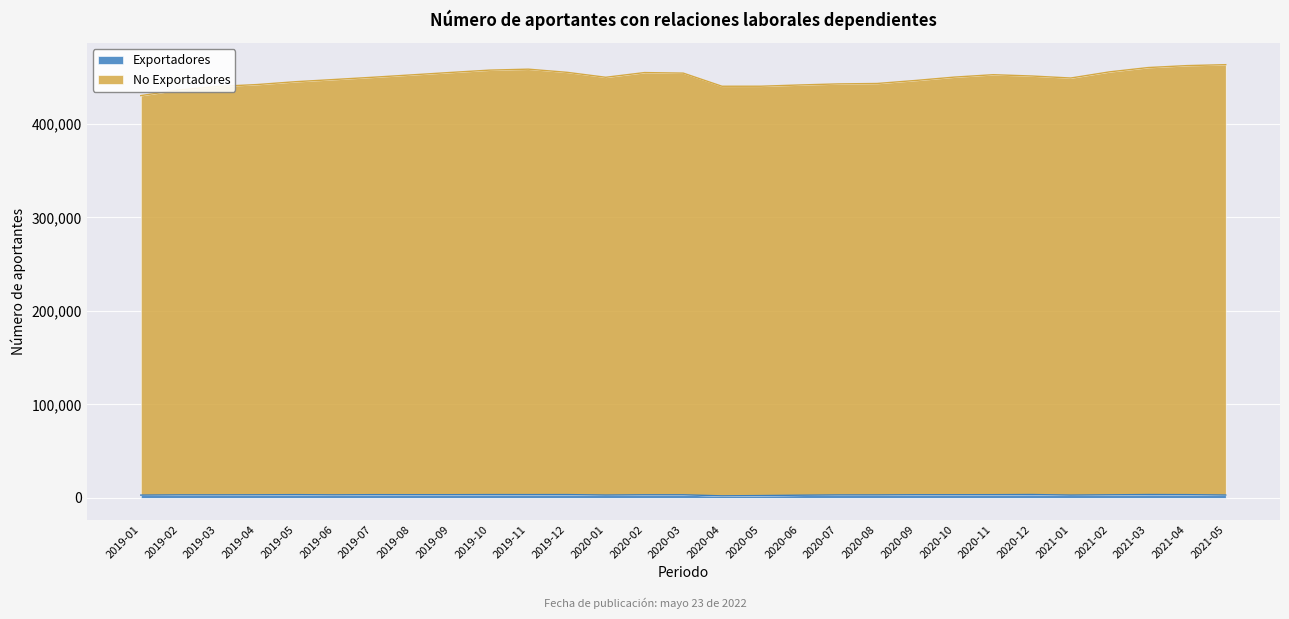

List the series in order of their peak value, lowest first.

Exportadores, No Exportadores